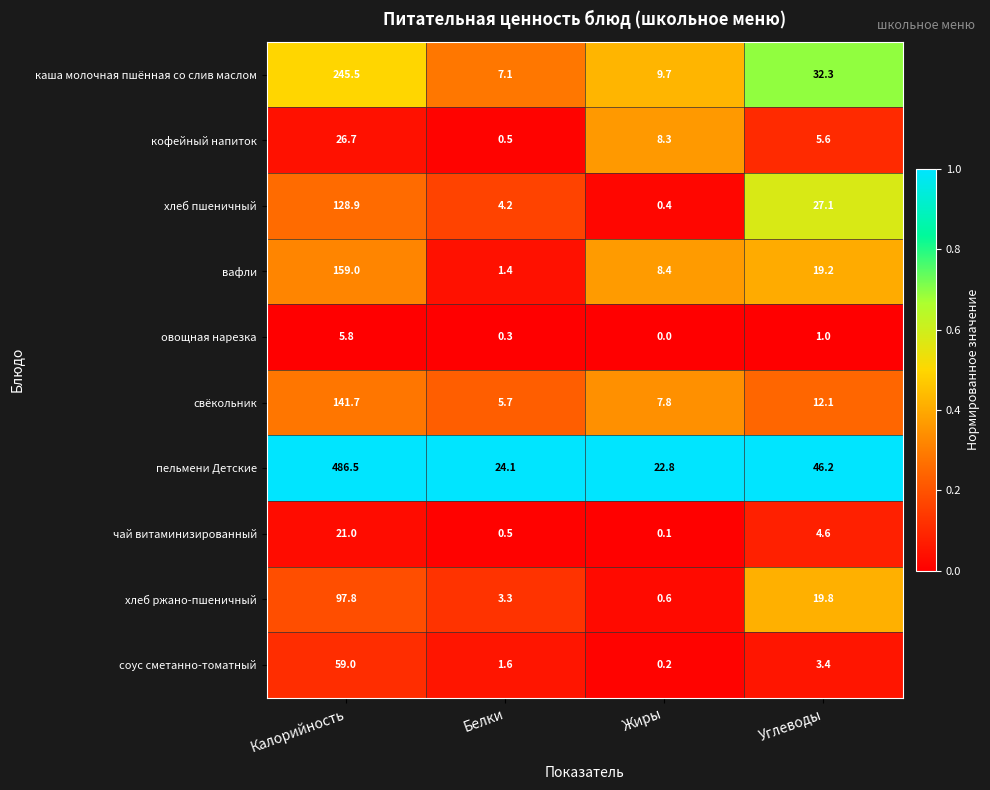

What is the average value of the пельмени Детские series?

144.9